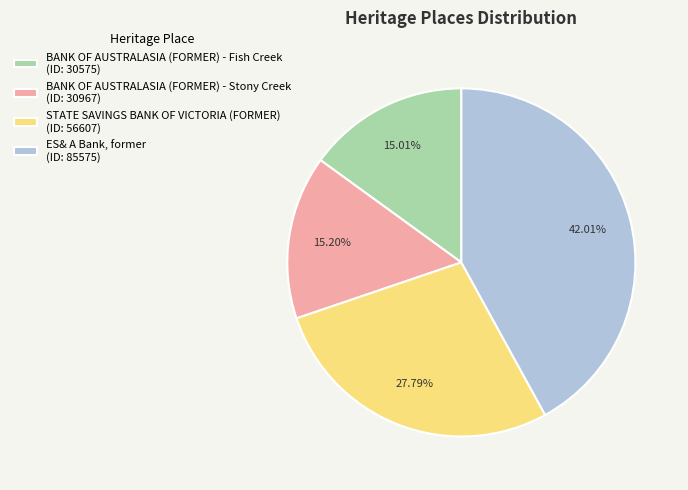

How many slices are in this pie chart?

4